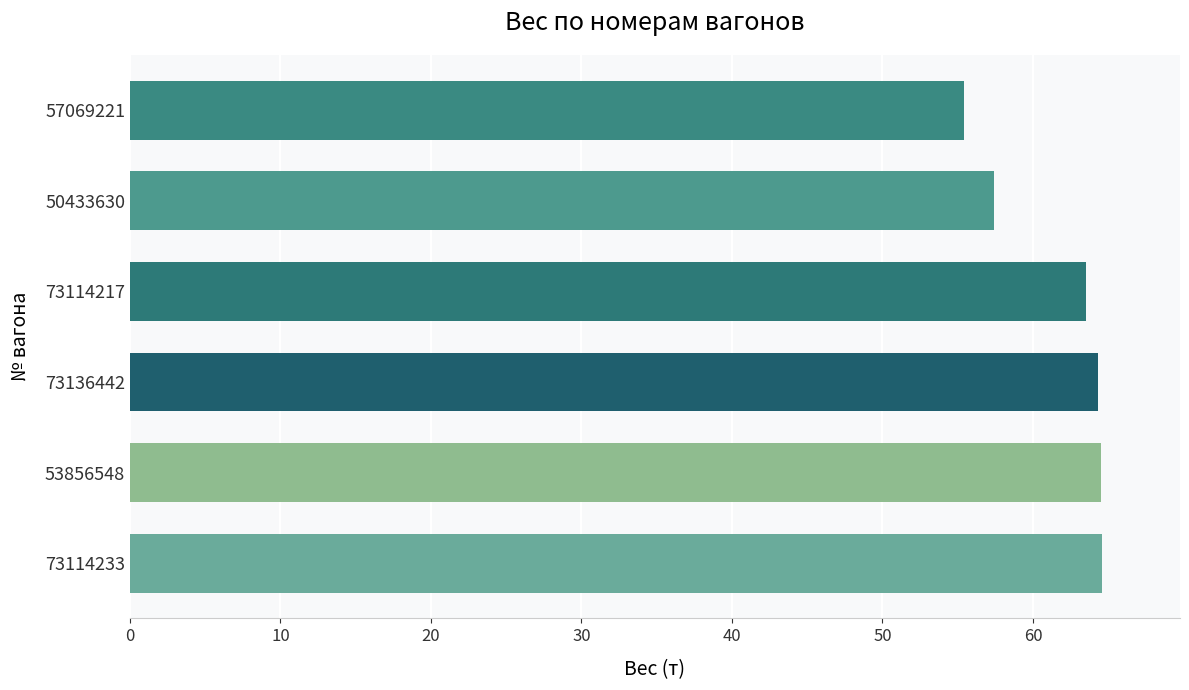

Is it true that the value at 53856548 is 64.5?

True